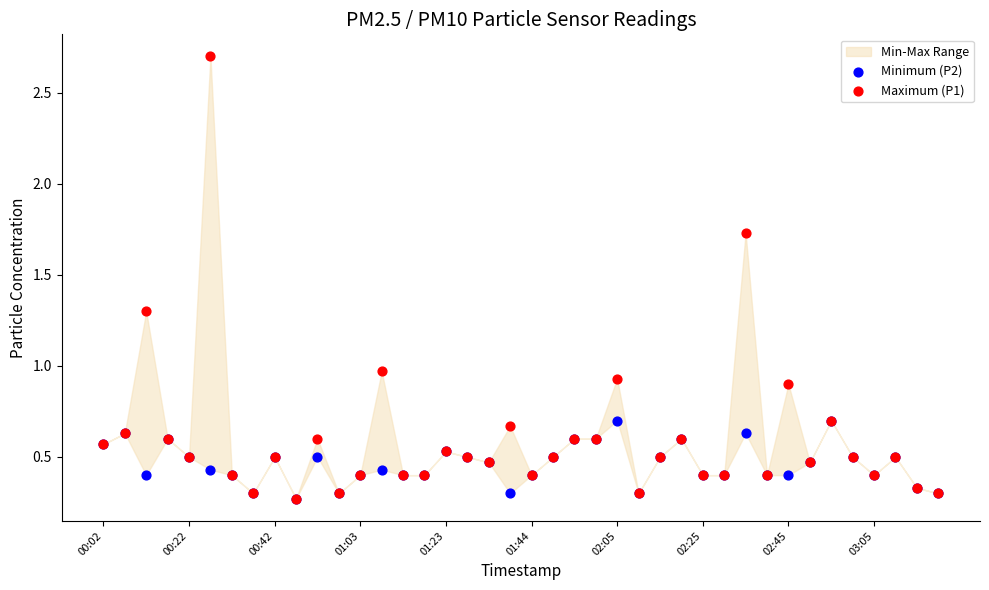

Which series reaches the maximum Y coordinate?

Maximum (P1)